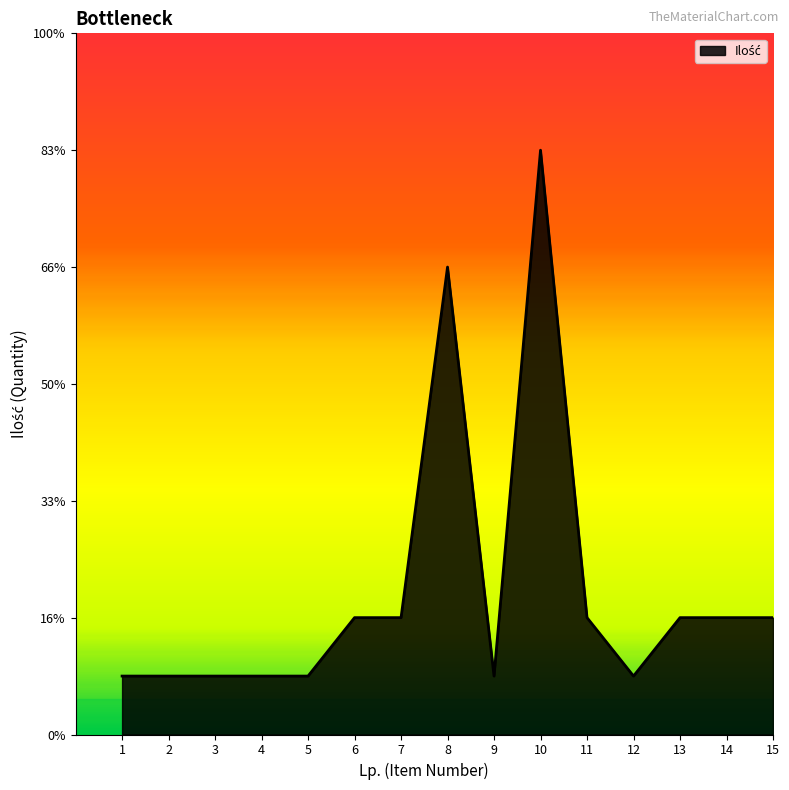

At which label does the data first exceed 2?

8